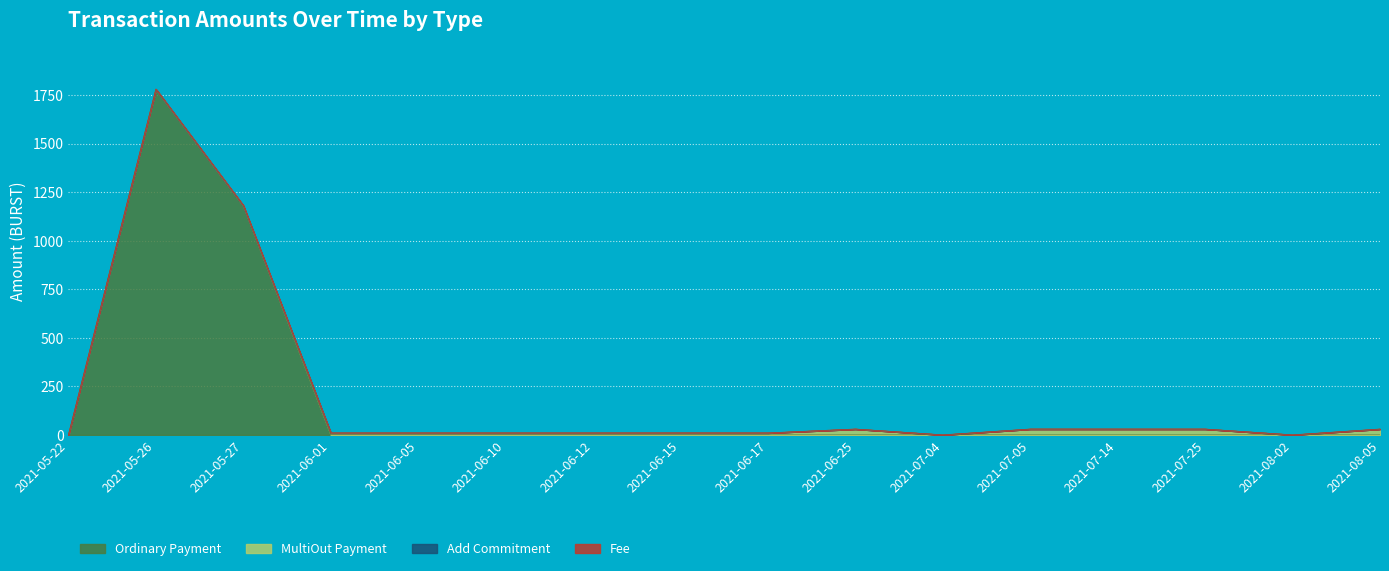

Does the chart display data point markers on the line(s)?

No